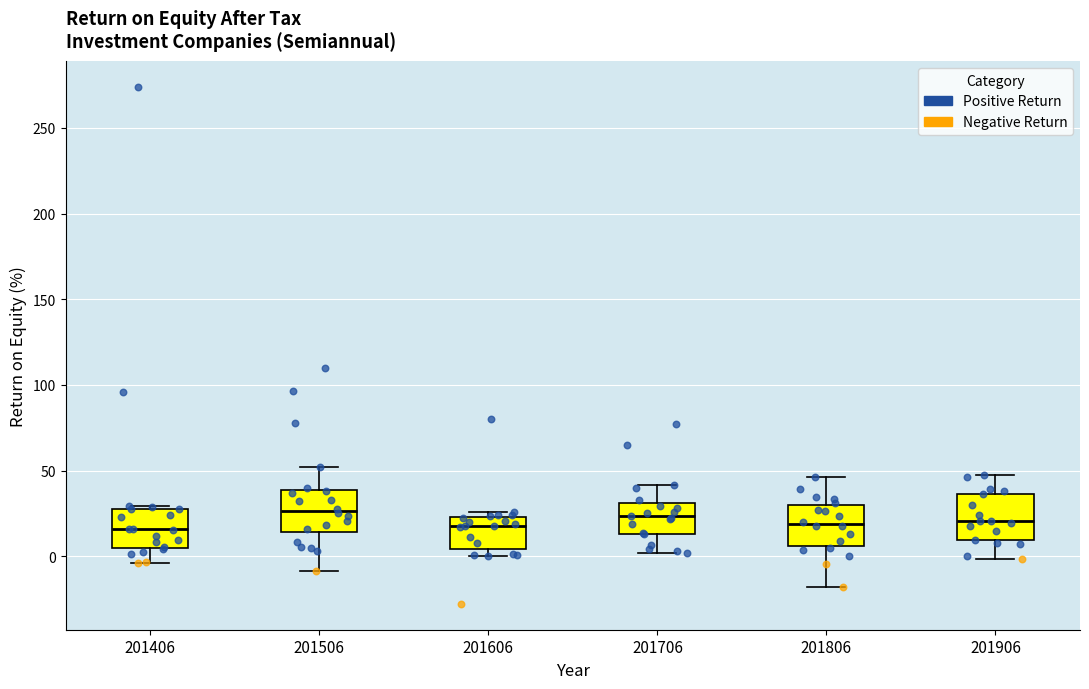

Reading left to right, transcribe this box plot: for each box, give where its median line is, the range the box spans, and where its two whiskers end, as read against the y-axis. The values are not printed on the chart, so give them approximately, as read against the axis.

201406: median 15, box 5 to 30, whiskers -5 to 30 (just above the box's upper edge)
201506: median 25, box 15 to 40, whiskers -10 to 50
201606: median 20, box 5 to 25, whiskers 0 to 25 (just above the box's upper edge)
201706: median 25, box 15 to 30, whiskers 0 to 40
201806: median 20, box 5 to 30, whiskers -20 to 45
201906: median 20, box 10 to 35, whiskers 0 to 50